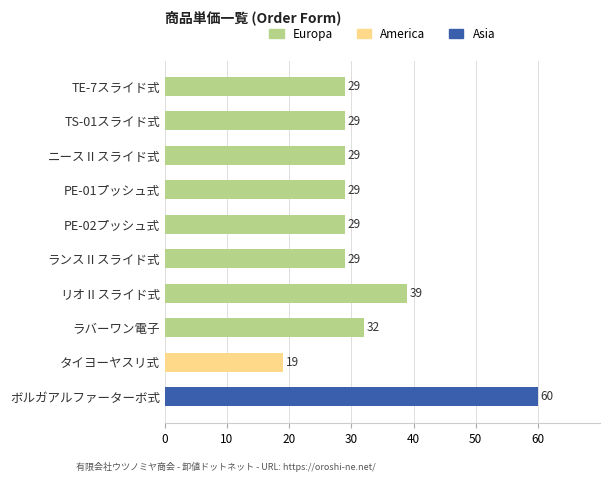

What is the average value?

32